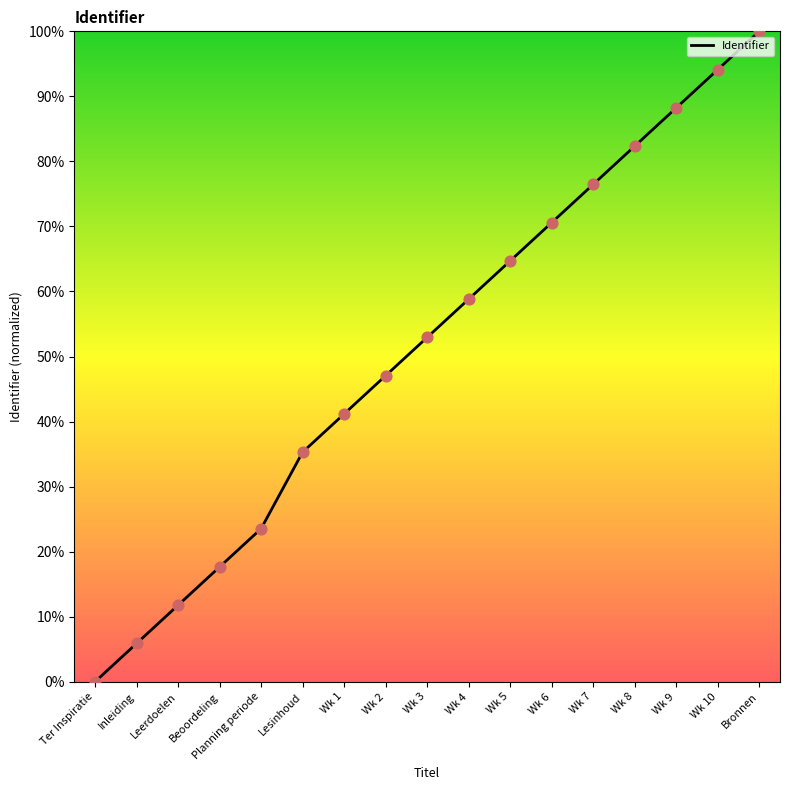

Which has a higher value, Wk 8 or Wk 6?

Wk 8